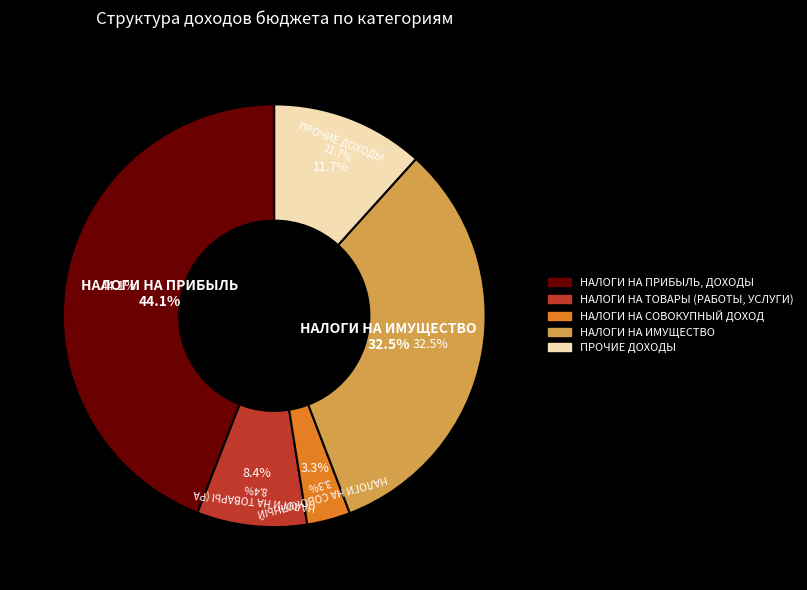

Approximately how many times larger is the value at НАЛОГИ НА ПРИБЫЛЬ, ДОХОДЫ compared to НАЛОГИ НА ТОВАРЫ (РАБОТЫ, УСЛУГИ)?

5.2